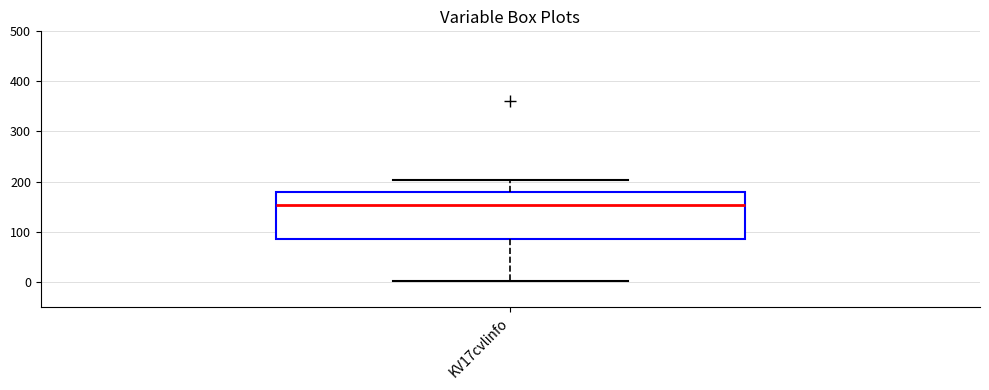

Transcribe this box plot: give where the median line is, the range the box spans, and where the two whiskers end, as read against the y-axis. The values are not printed on the chart, so give them approximately, as read against the axis.

median 150, box 90 to 180, whiskers 0 to 200